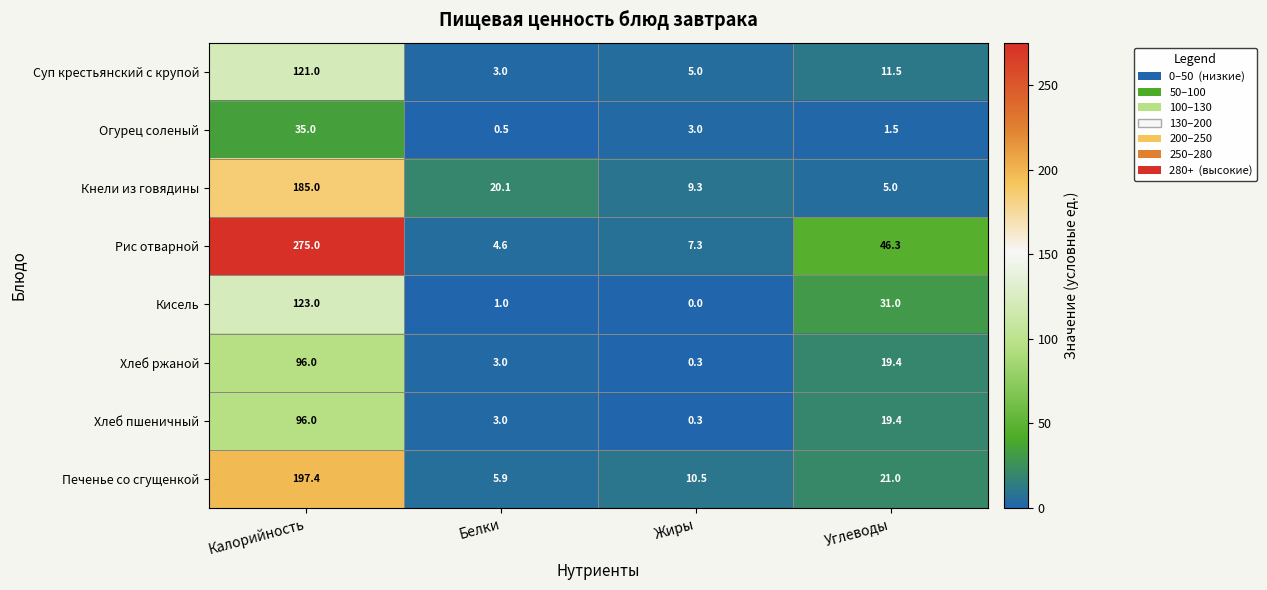

The value of Кисель at Углеводы is 53.2. True or false?

False